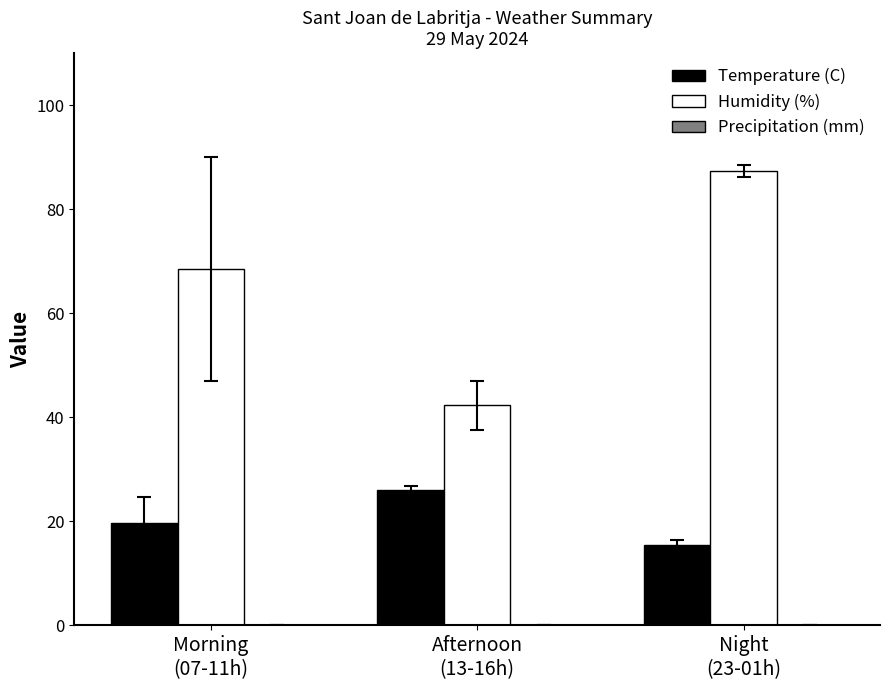

The value of Temperature (C) at Morning
(07-11h) is 27.2. True or false?

False